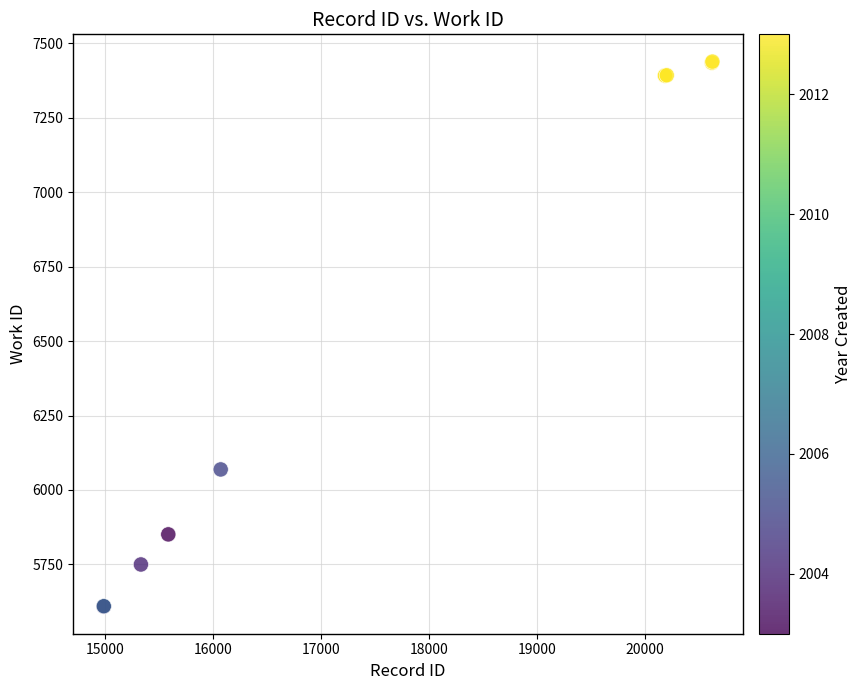

What Y value in the scatter plot is closest to 6523?

6069